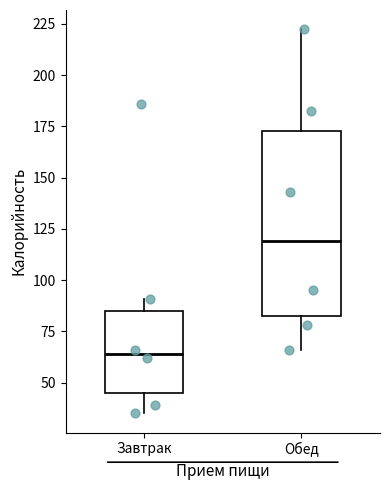

Reading left to right, read every box against the y-axis: the position of its median line, the range the box covers, and the ends of its whiskers. The values are not printed on the chart, so give them approximately, as read against the axis.

Завтрак: median 65, box 45 to 85, whiskers 35 to 90
Обед: median 120, box 80 to 175, whiskers 65 to 220